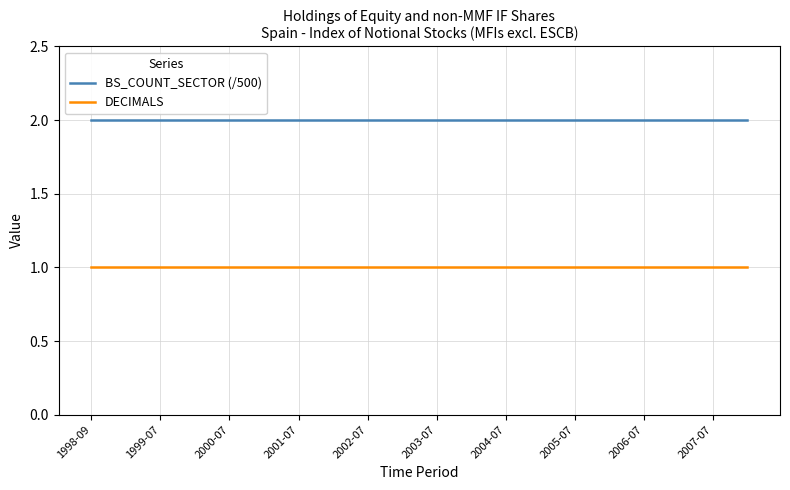

True or false: DECIMALS and BS_COUNT_SECTOR (/500) intersect in this chart.

False